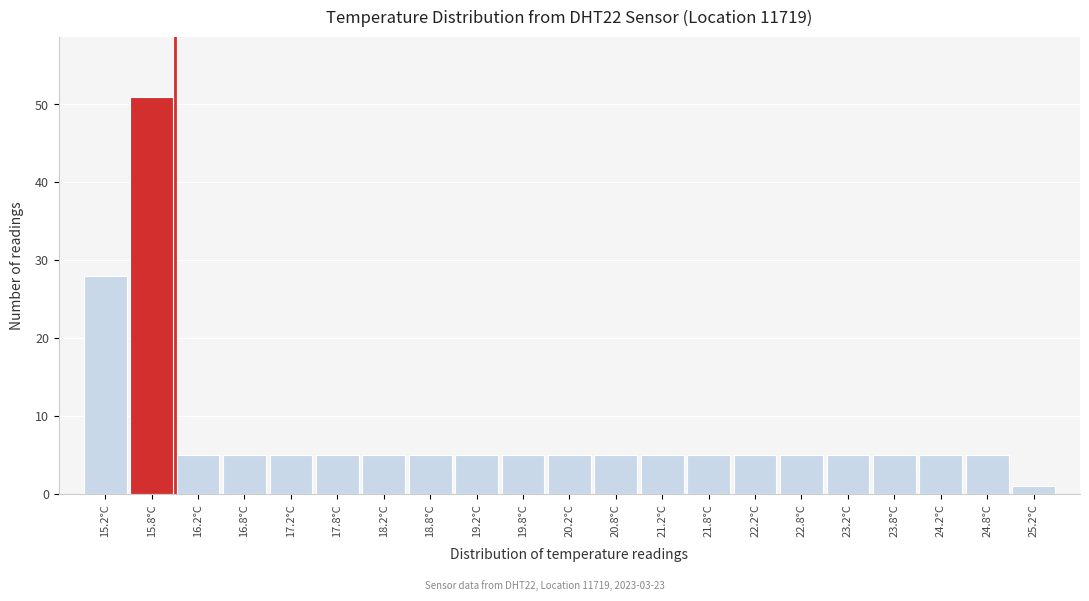

Reading right to left, transcribe all the data shown in this chart.

1	5	5	5	5	5	5	5	5	5	5	5	5	5	5	5	5	5	5	51	28